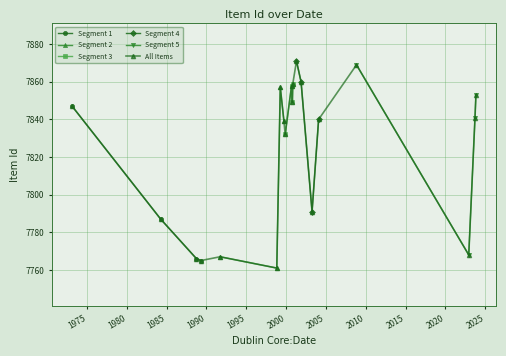

What is the greatest value displayed?

7871